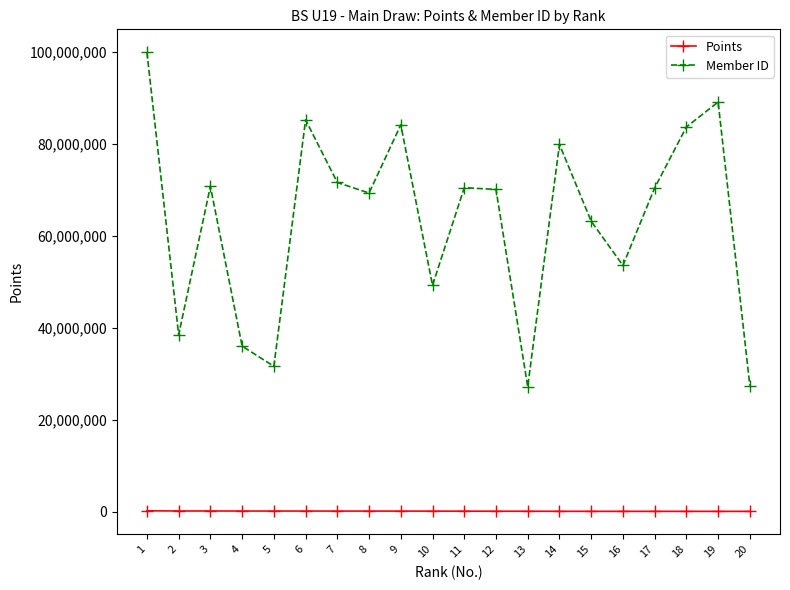

Read the Member ID value at 7.

71617671.0